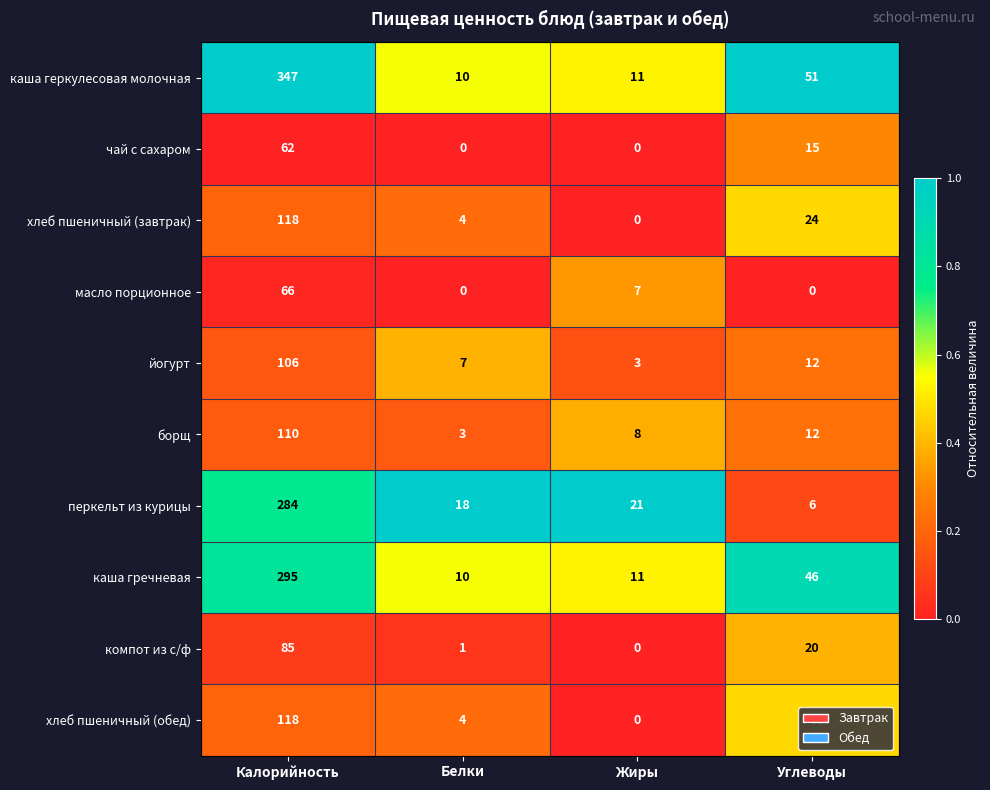

At which label does компот из с/ф reach its minimum?

Жиры